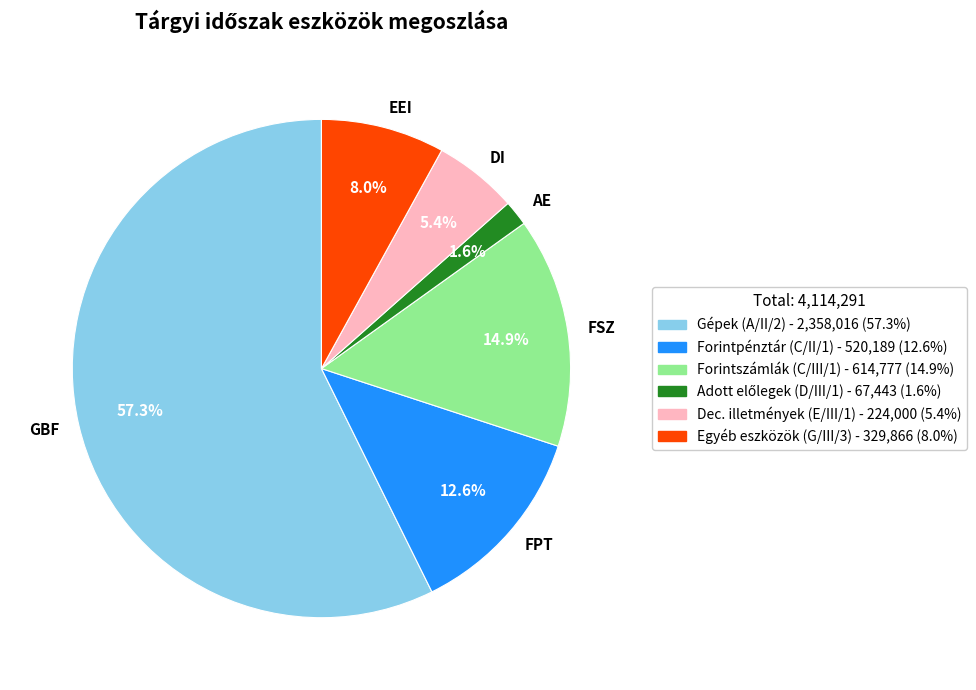

What is the largest slice in the pie chart?

GBF